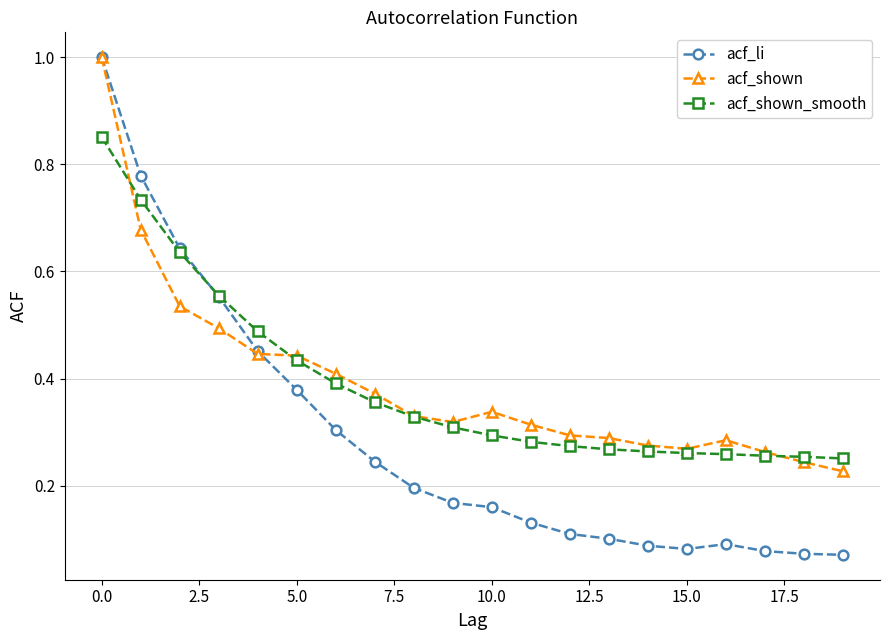

Which series has the widest spread of values?

acf_li